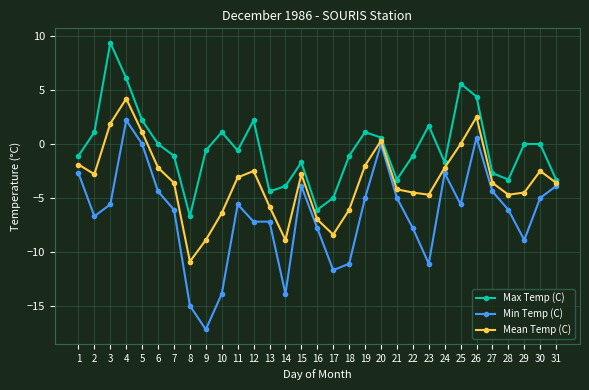

List the series in order of their peak value, lowest first.

Min Temp (C), Mean Temp (C), Max Temp (C)